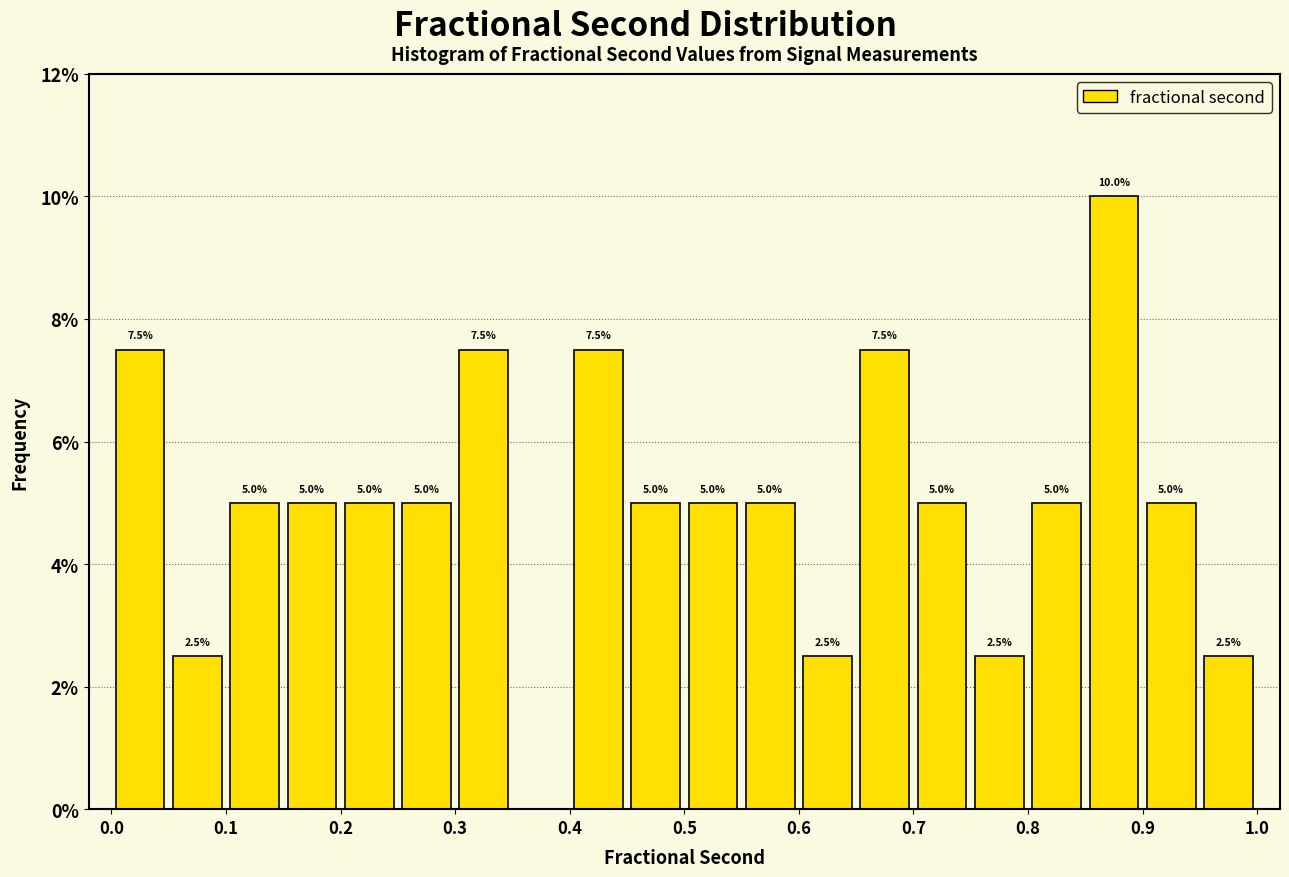

Which range on the x-axis has the tallest bar?

0.85 to 0.90